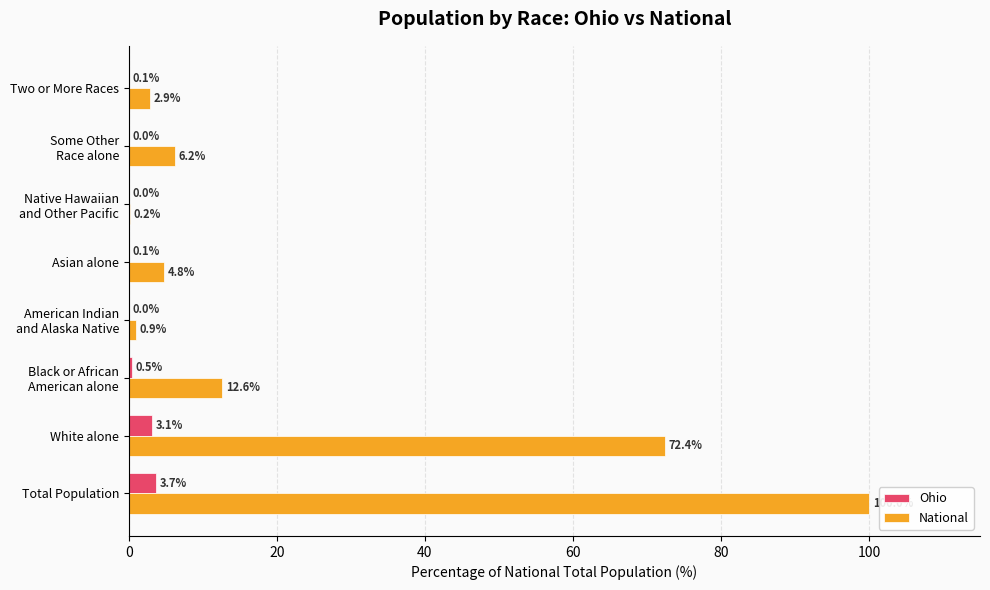

What is the sum of all National values?

200.0